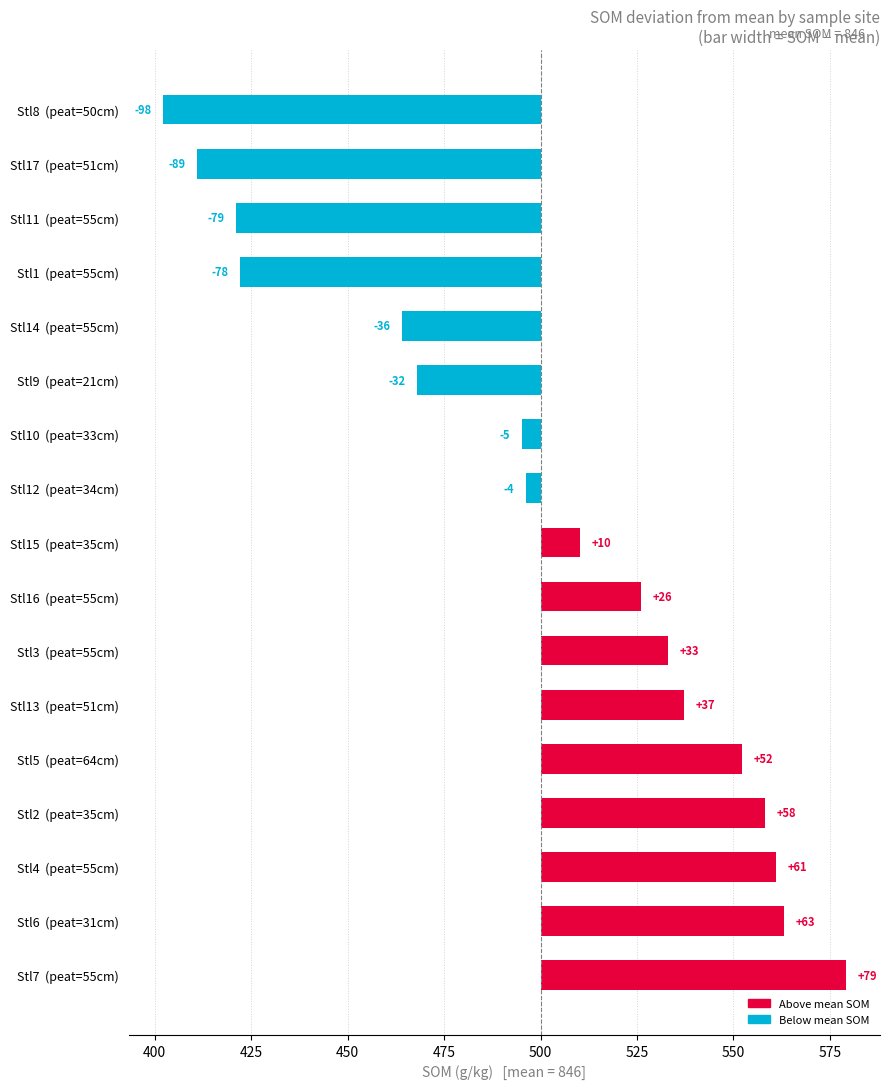

What is the value of the 8th bar from the left?

26.1